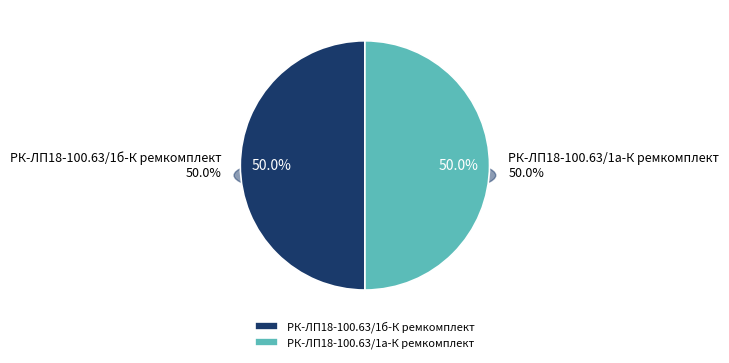

Between РК-ЛП18-100.63/1б-К ремкомплект and РК-ЛП18-100.63/1а-К ремкомплект, which is larger?

РК-ЛП18-100.63/1б-К ремкомплект